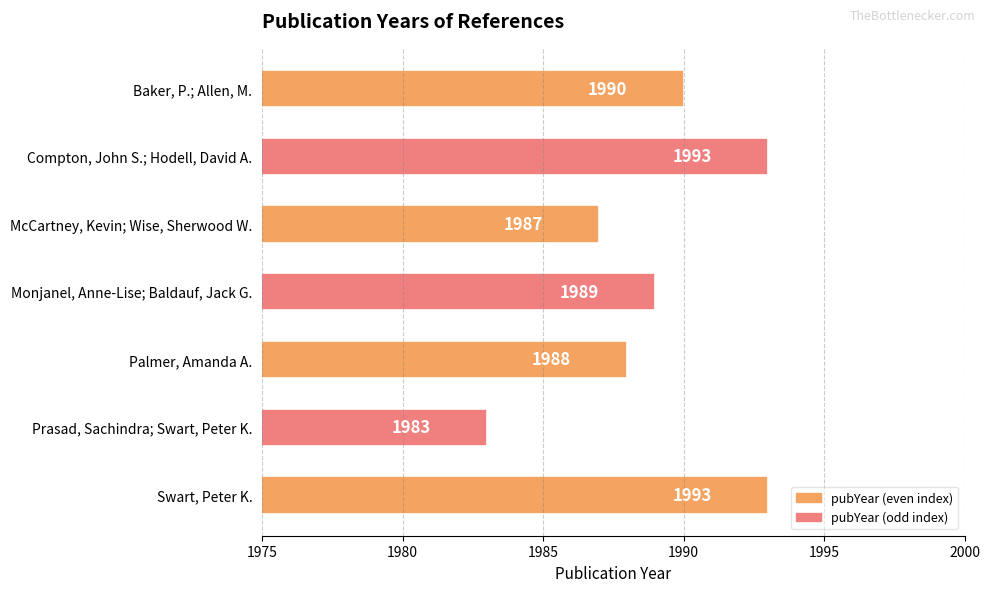

What is the ratio of the value at Swart, Peter K. to the value at Monjanel, Anne-Lise; Baldauf, Jack G.?

1.0